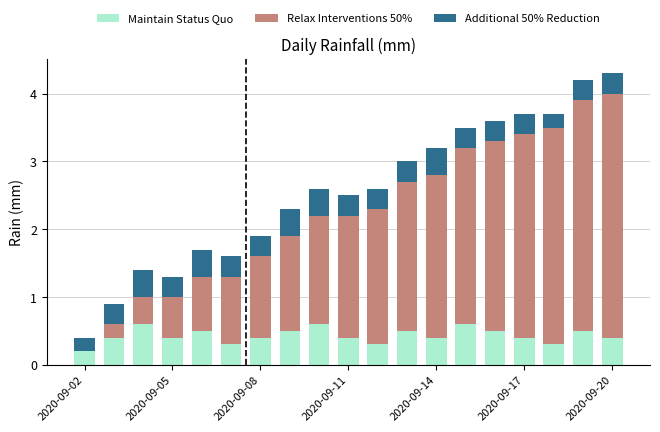

What is the sum of all Maintain Status Quo values?

8.2